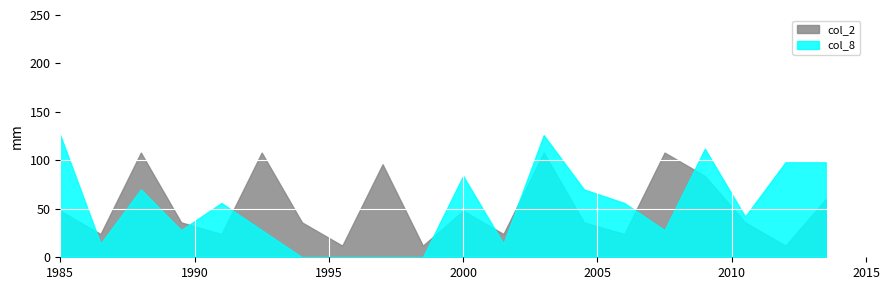

What is the difference between the maximum and minimum values in the col_8 series?

126